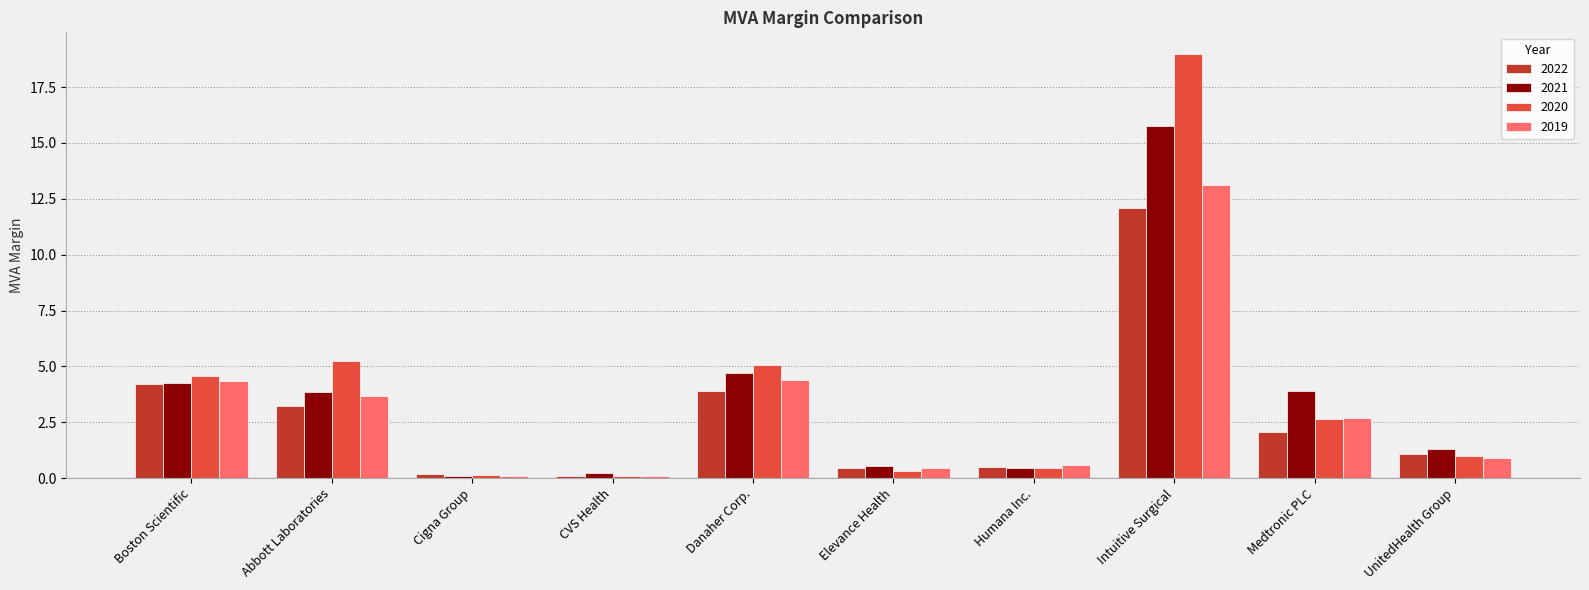

What is the sum of the 2022 values at Intuitive Surgical and Humana Inc.?

12.6